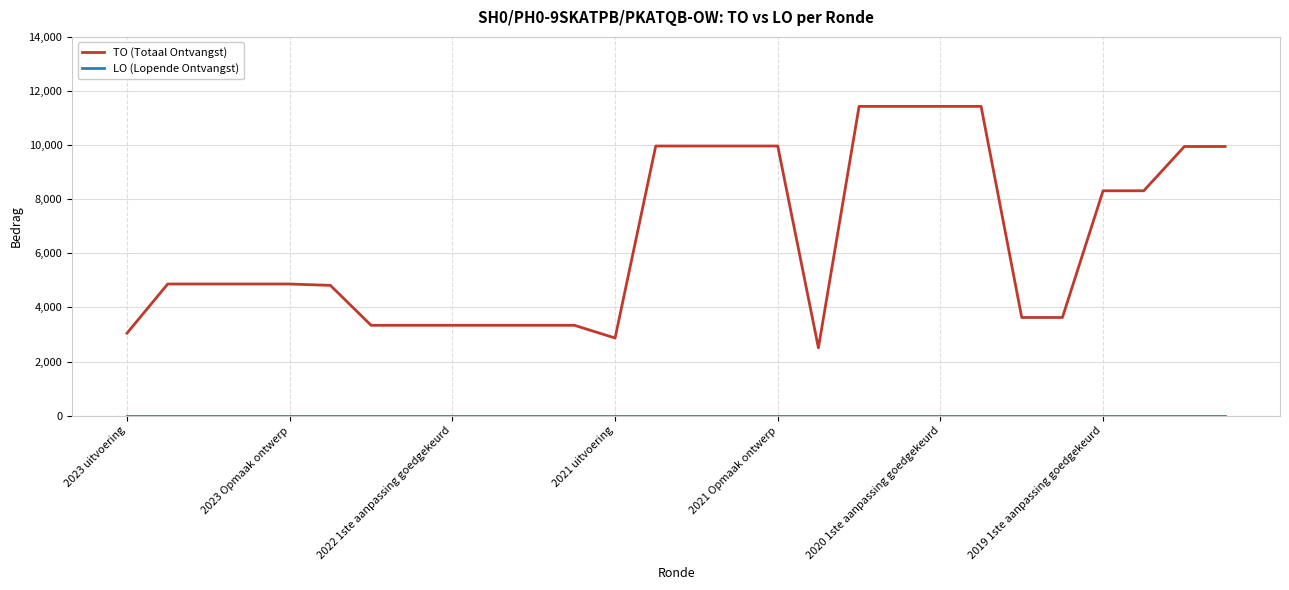

What is the greatest value displayed?

11432